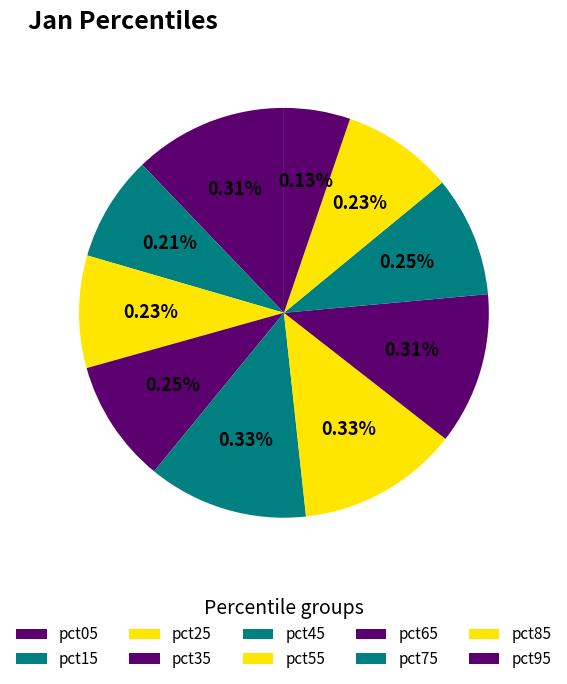

How many segments does this pie chart have?

10